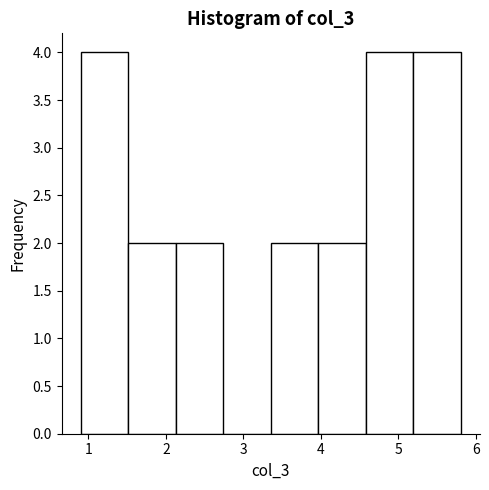

Reading left to right, transcribe this chart: for each bar, give the range it covers on the x-axis and its height. Neither the bar edges nor the heights are printed on the chart, so give them approximately, as read against the axes.

0.9 to 1.5: 4
1.5 to 2.1: 2
2.1 to 2.7: 2
2.7 to 3.4: 0
3.4 to 4.0: 2
4.0 to 4.6: 2
4.6 to 5.2: 4
5.2 to 5.8: 4